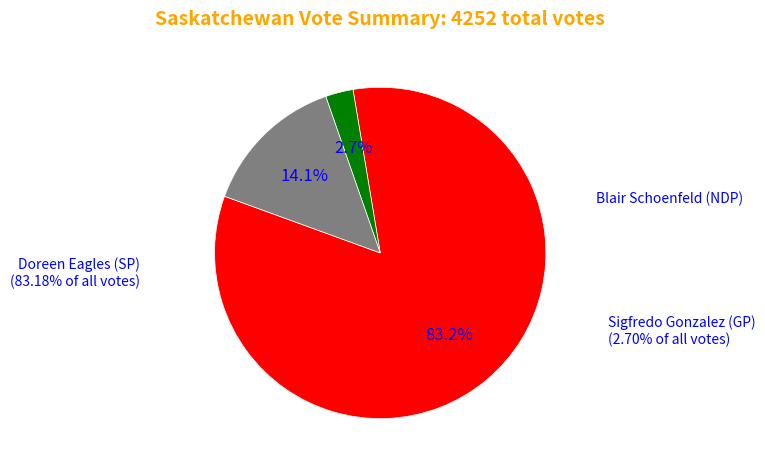

To the nearest percent, what is the difference between the largest and smallest slice percentages?

80%